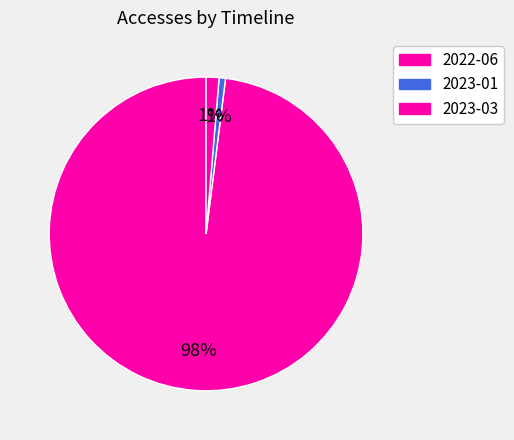

What is the change in value from 2022-06 to 2023-03?

-146